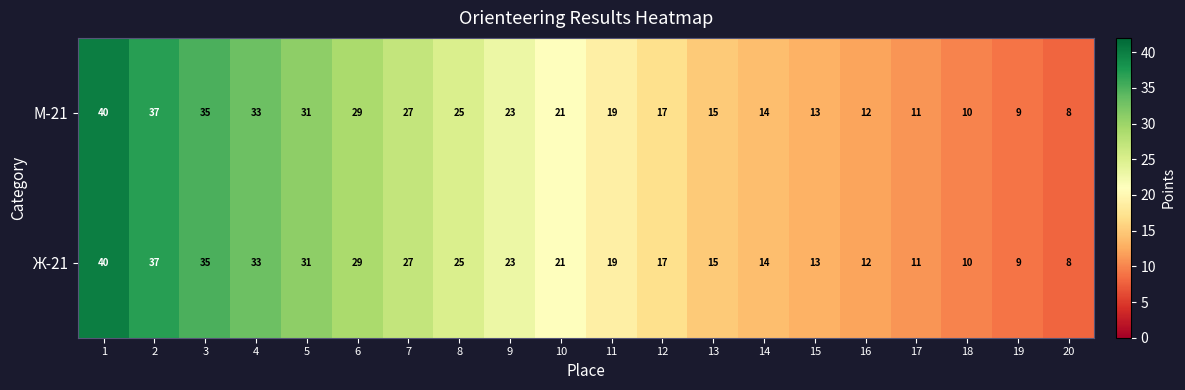

What is the approximate value of М-21 at 20?

8